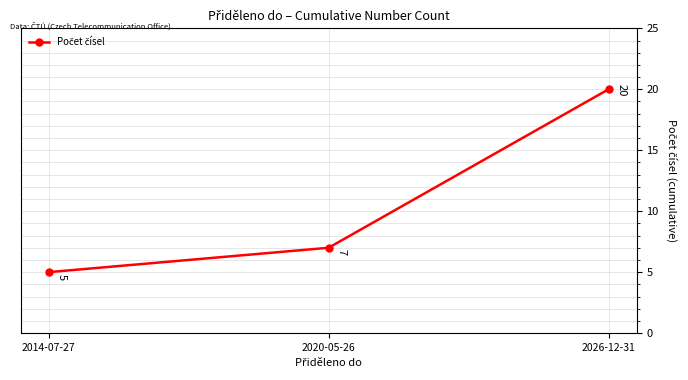

What is the label of the 3rd point from the right?

2014-07-27